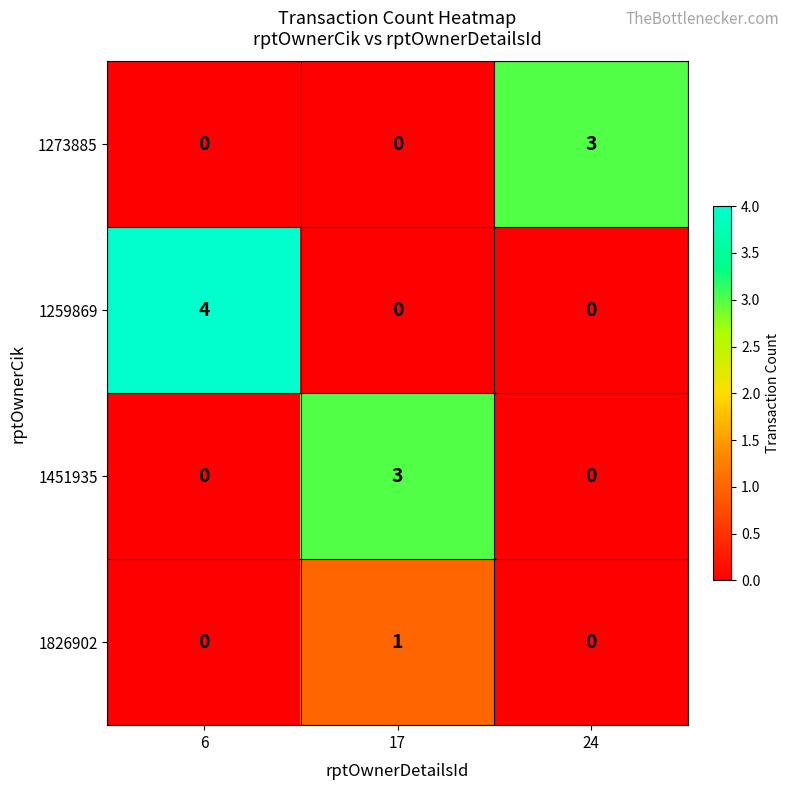

What is the total value across all series at 24?

3